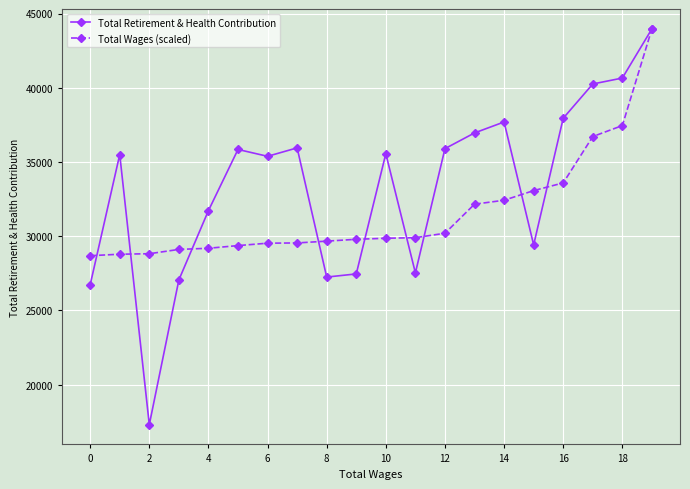

How many values in the Total Wages (scaled) series exceed 29859?

10